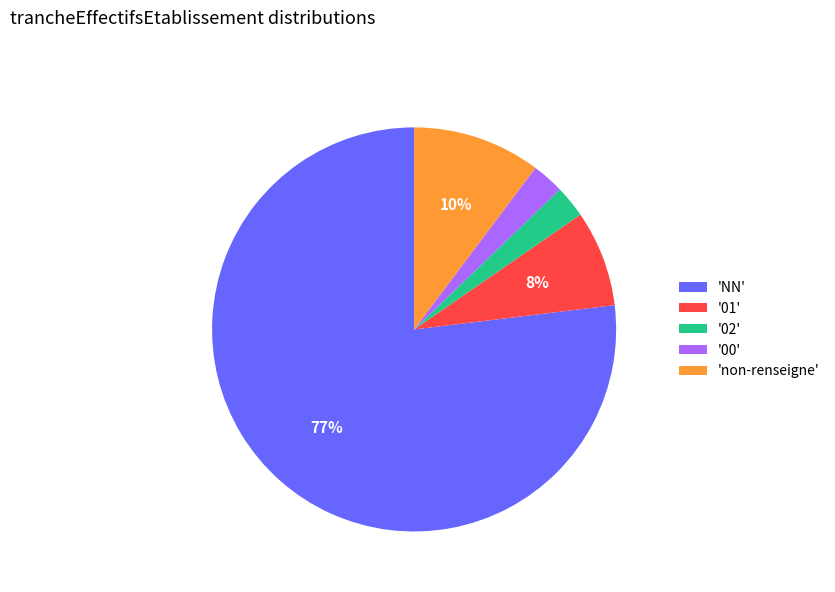

How many slices are in this pie chart?

5